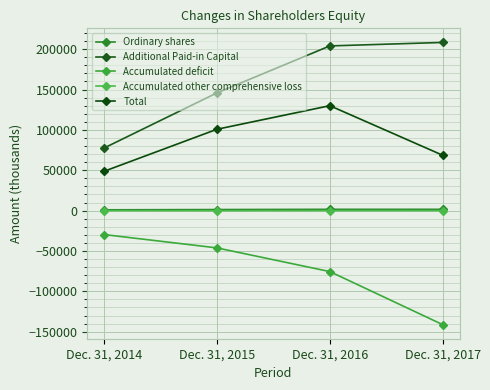

Does the chart have visible grid lines?

Yes